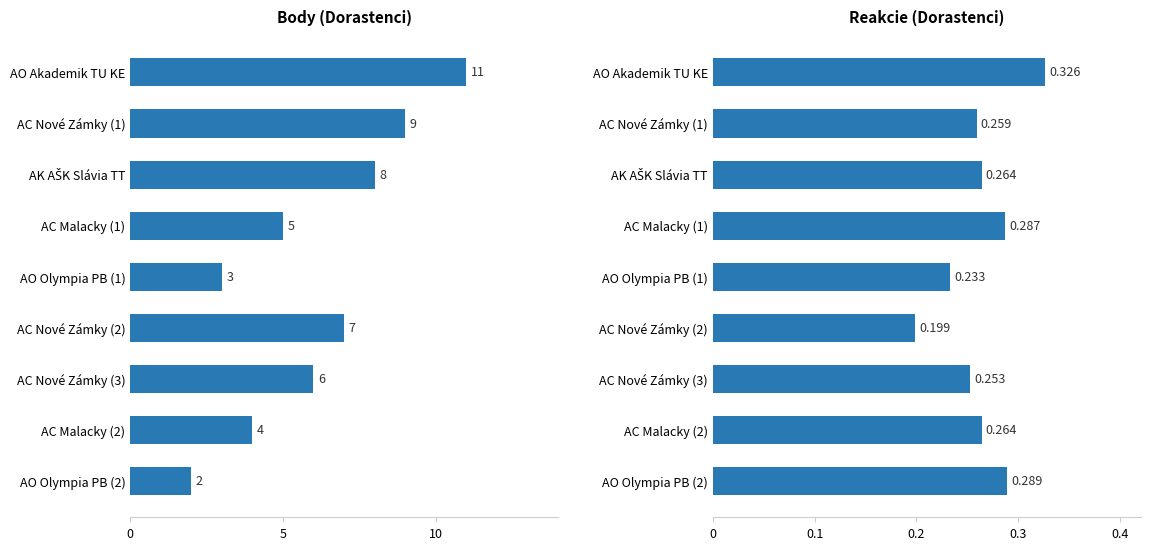

Rank the series by their maximum value, from lowest to highest.

Reakcie, Body